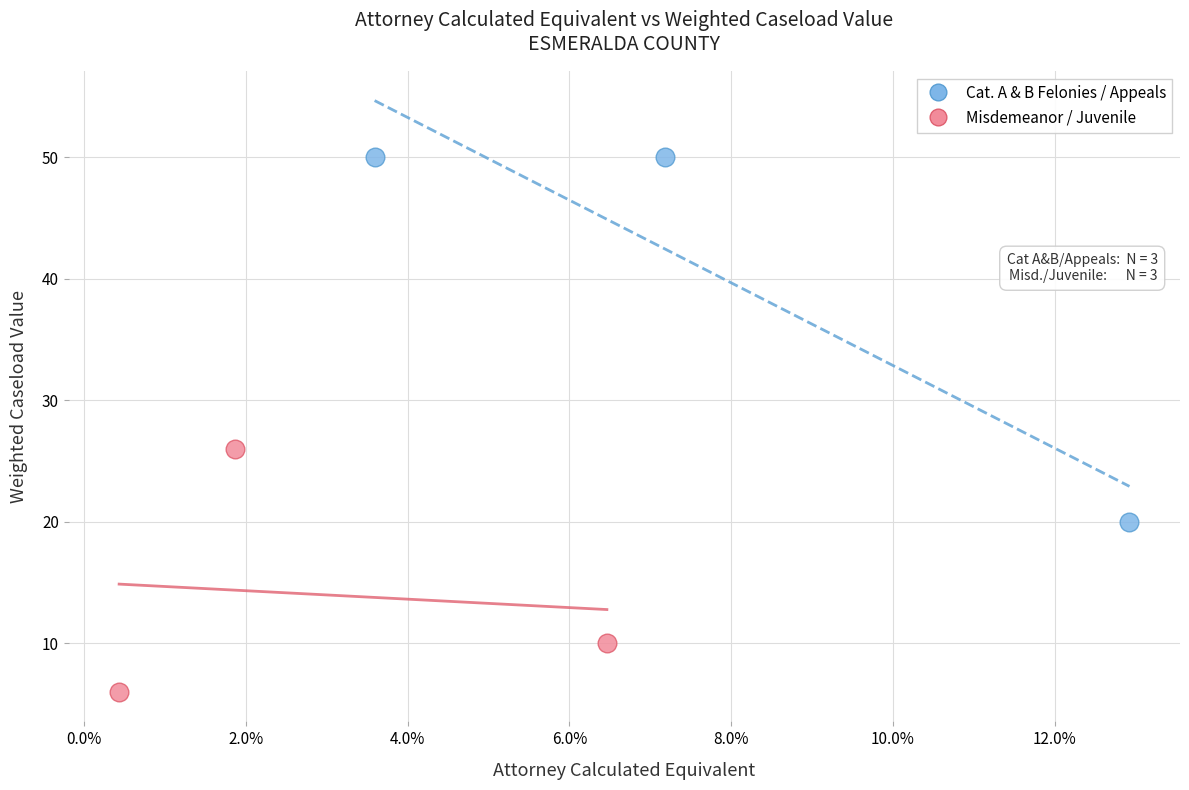

Which series reaches the minimum Y coordinate?

Misdemeanor / Juvenile